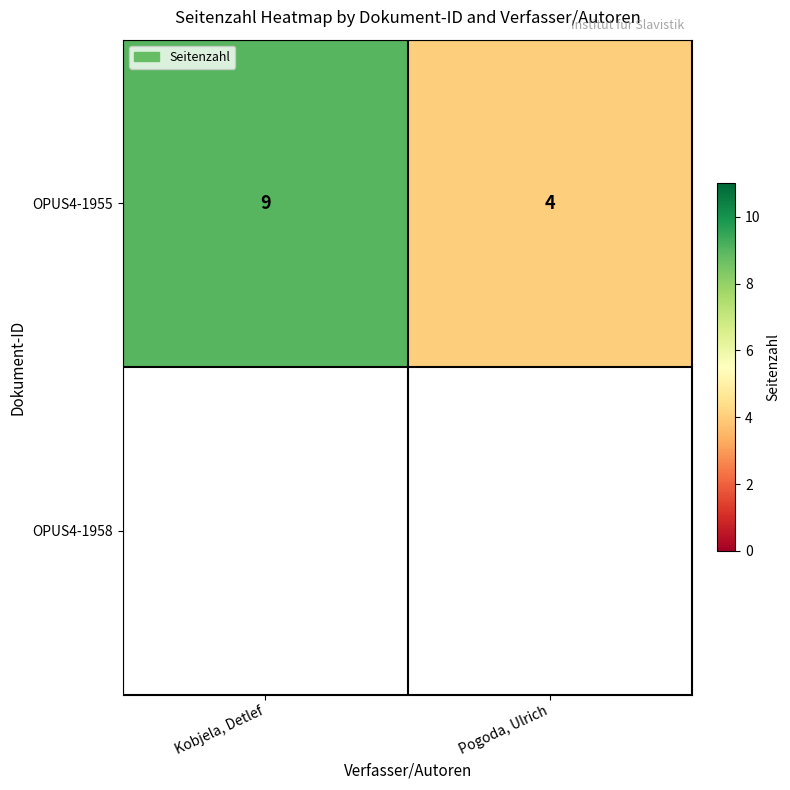

Where is OPUS4-1955 nearest to the value 6?

Pogoda, Ulrich